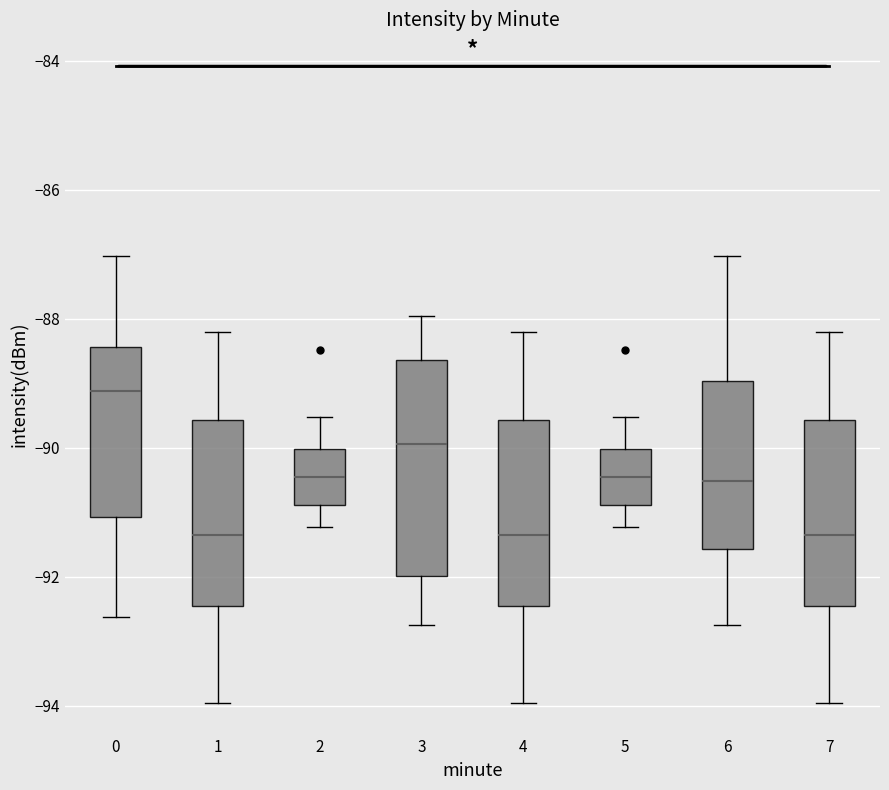

Reading left to right, read every box against the y-axis: the position of its median line, the range the box covers, and the ends of its whiskers. The values are not printed on the chart, so give them approximately, as read against the axis.

0: median -89.2, box -91.0 to -88.4, whiskers -92.6 to -87.0
1: median -91.4, box -92.4 to -89.6, whiskers -94.0 to -88.2
2: median -90.4, box -90.8 to -90.0, whiskers -91.2 to -89.6
3: median -90.0, box -92.0 to -88.6, whiskers -92.8 to -88.0
4: median -91.4, box -92.4 to -89.6, whiskers -94.0 to -88.2
5: median -90.4, box -90.8 to -90.0, whiskers -91.2 to -89.6
6: median -90.6, box -91.6 to -89.0, whiskers -92.8 to -87.0
7: median -91.4, box -92.4 to -89.6, whiskers -94.0 to -88.2